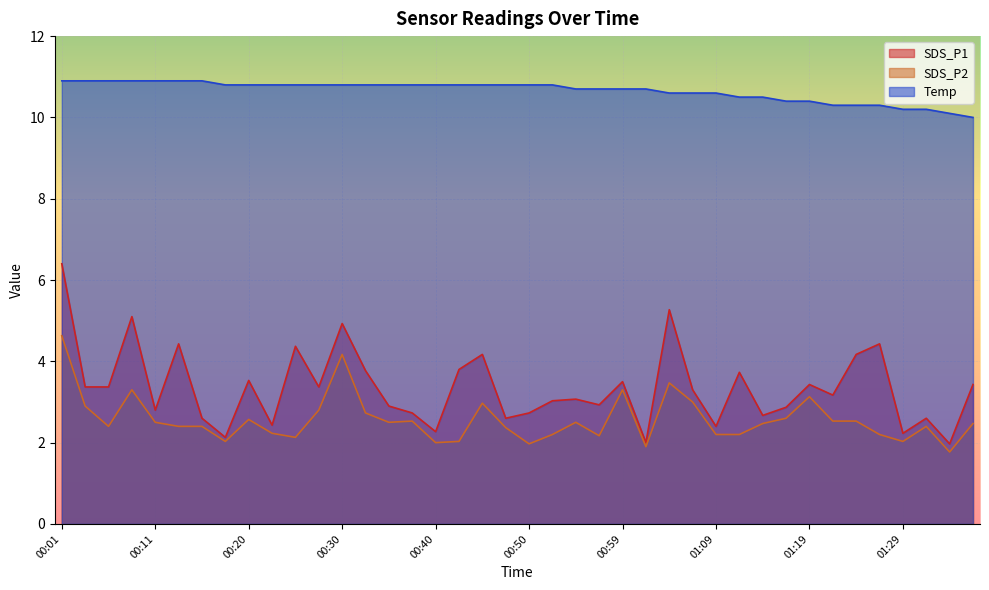

Rank the series at 00:15 from lowest to highest value.

SDS_P2, SDS_P1, Temp